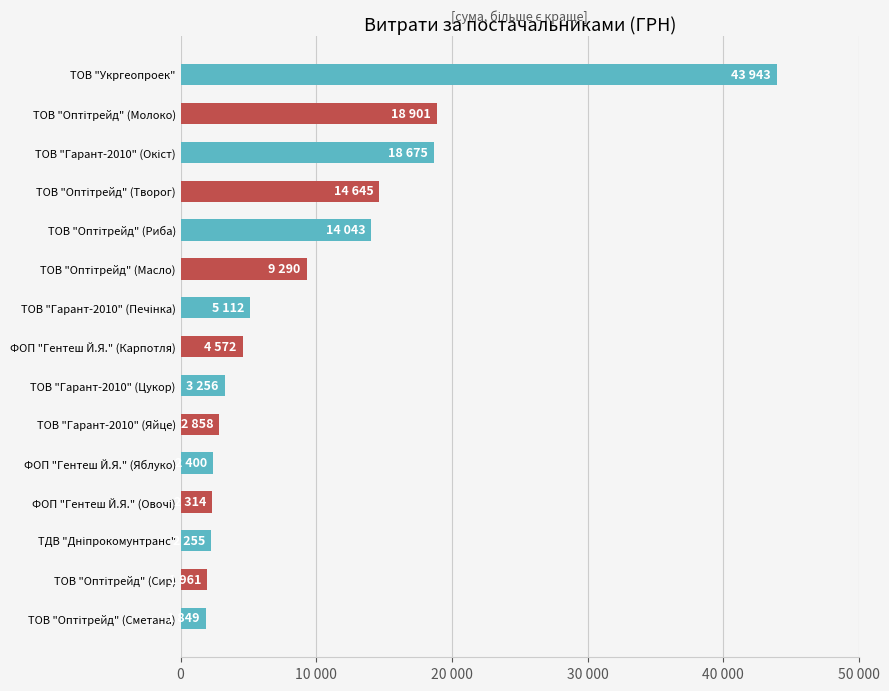

What is the minimum value shown in the chart?

1849.0